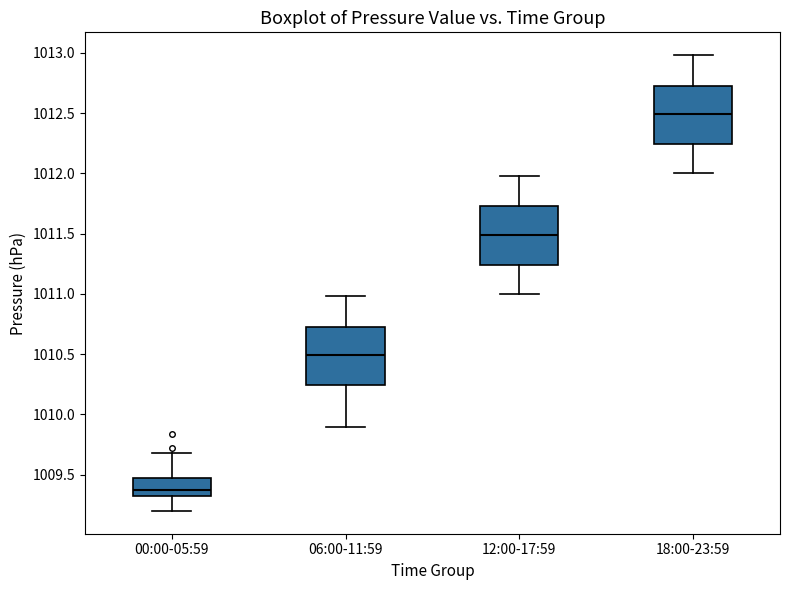

Where does the median line of the box for 12:00-17:59 sit on the y-axis? The values are not printed on the chart, so give them approximately, as read against the axis.

1011.50